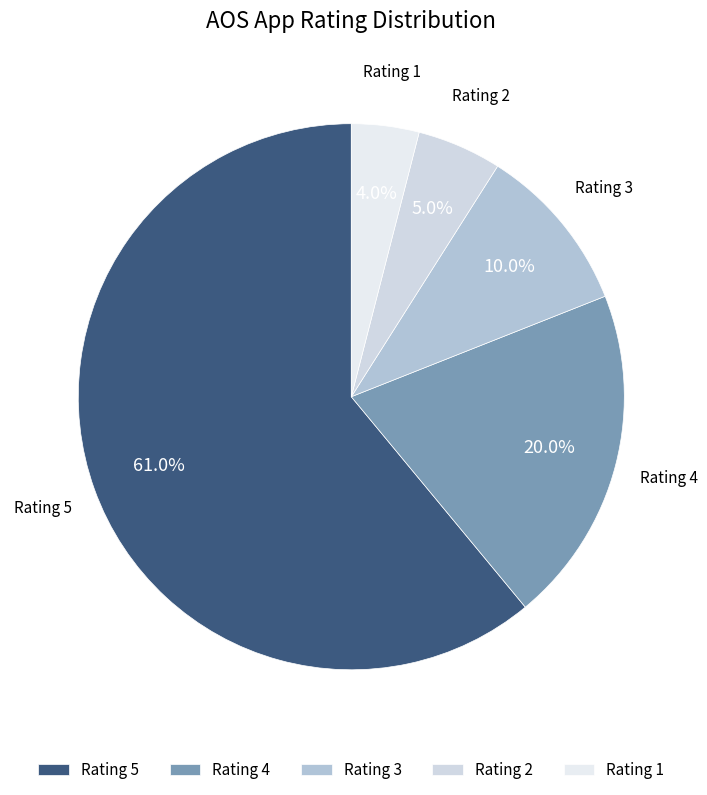

Which slice is the smallest?

Rating 1